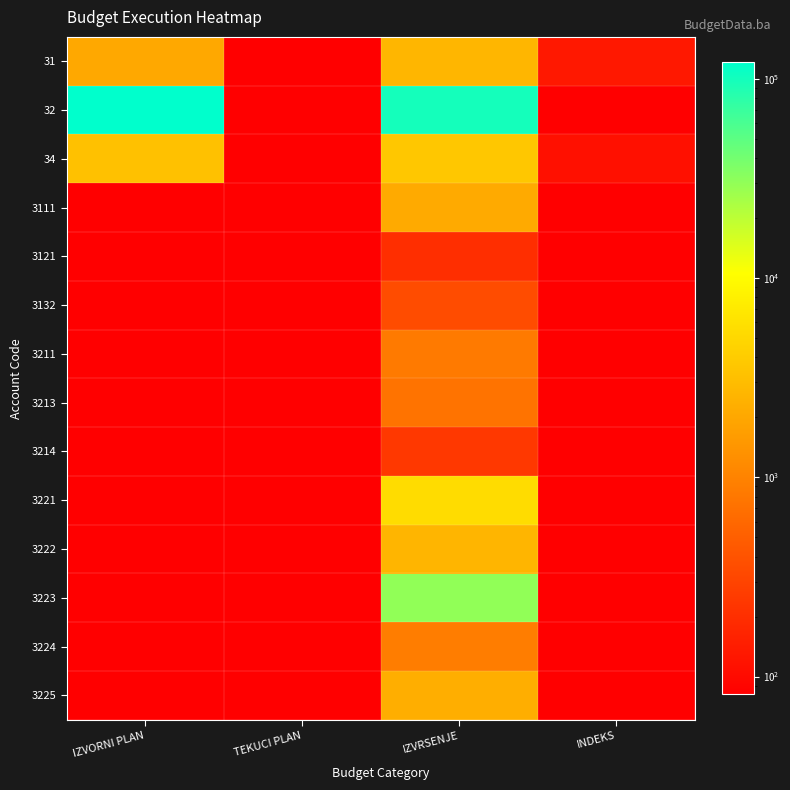

At which category is the sum across all series the highest?

IZVRSENJE